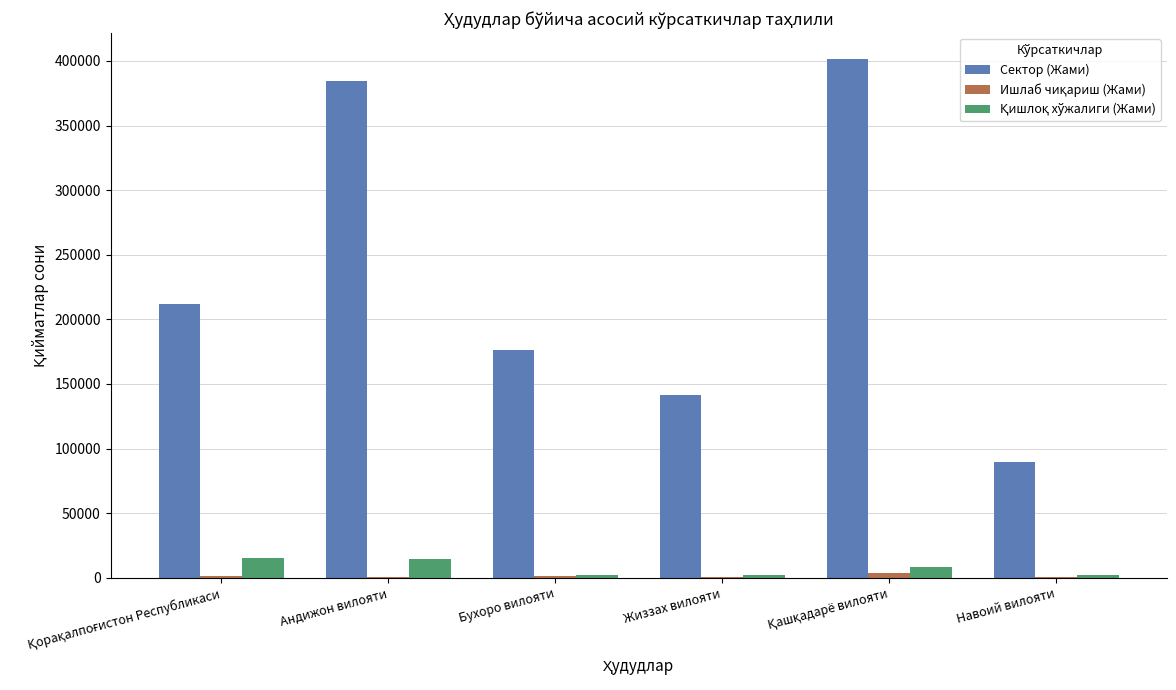

What is the maximum value shown in the chart?

401438